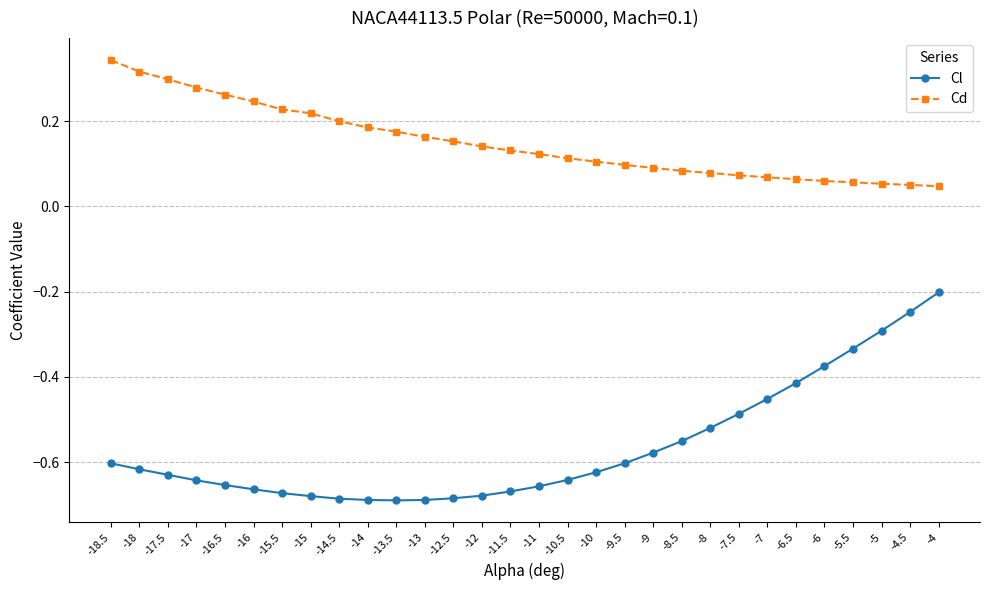

At which label is Cl closest to 0?

-4